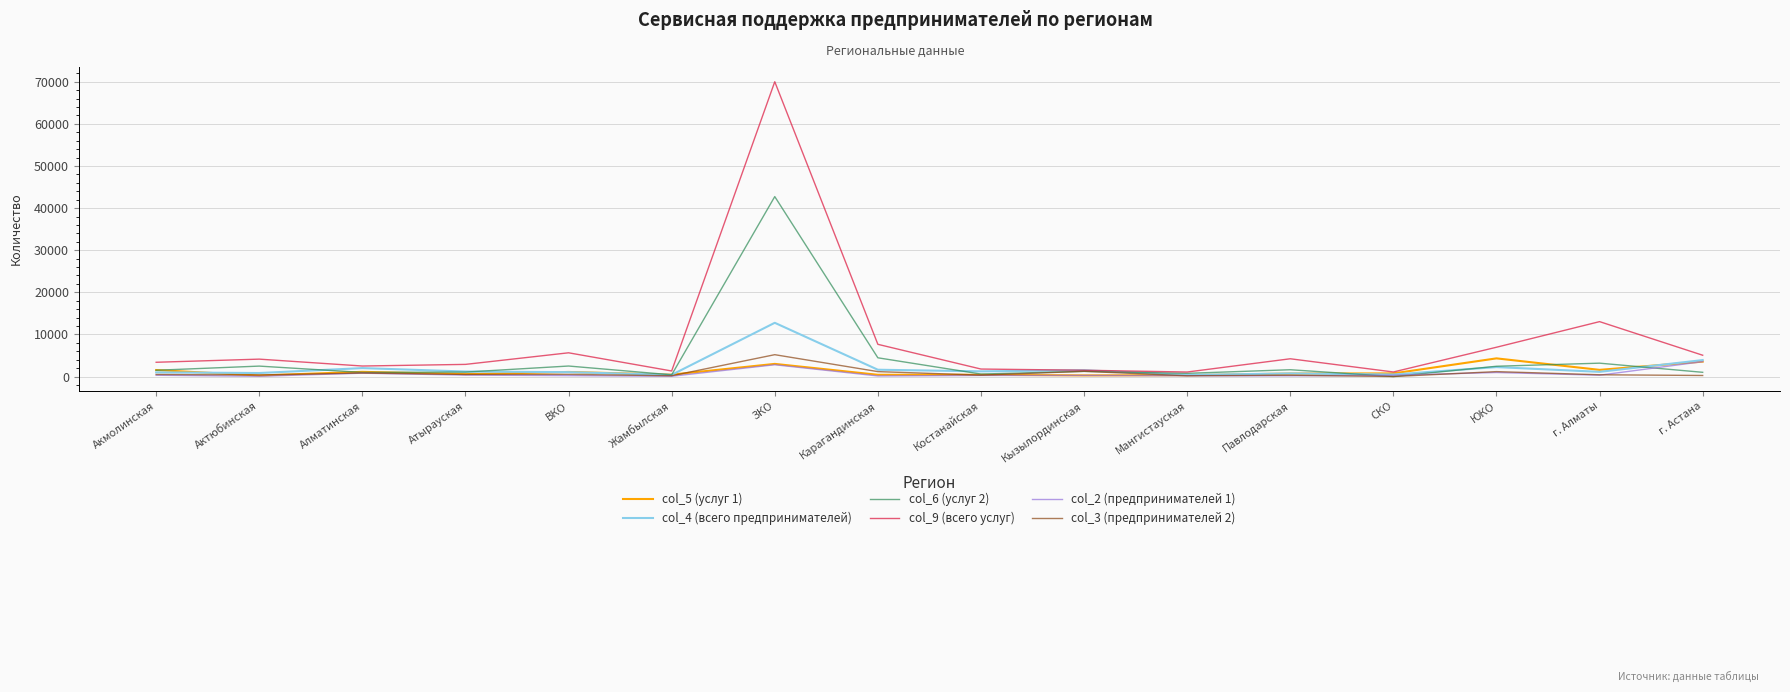

What is the difference between the highest and lowest values at ЗКО?

67211